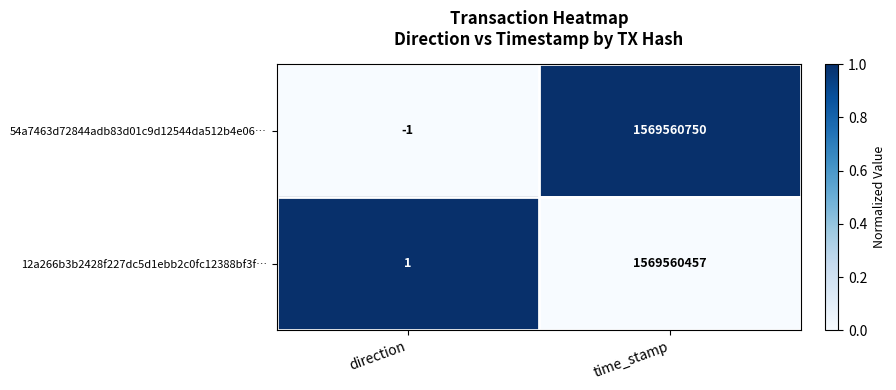

Which category has the lowest value in the 54a7463d72844adb83d01c9d12544da512b4e06… series?

direction